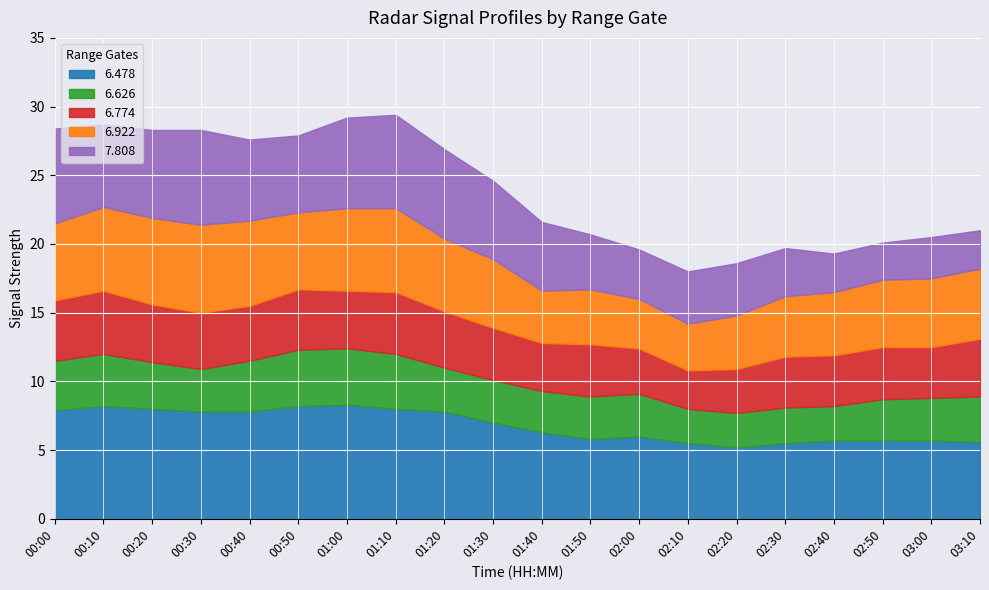

Between 00:10 and 00:30, which series saw the biggest shift?

7.808